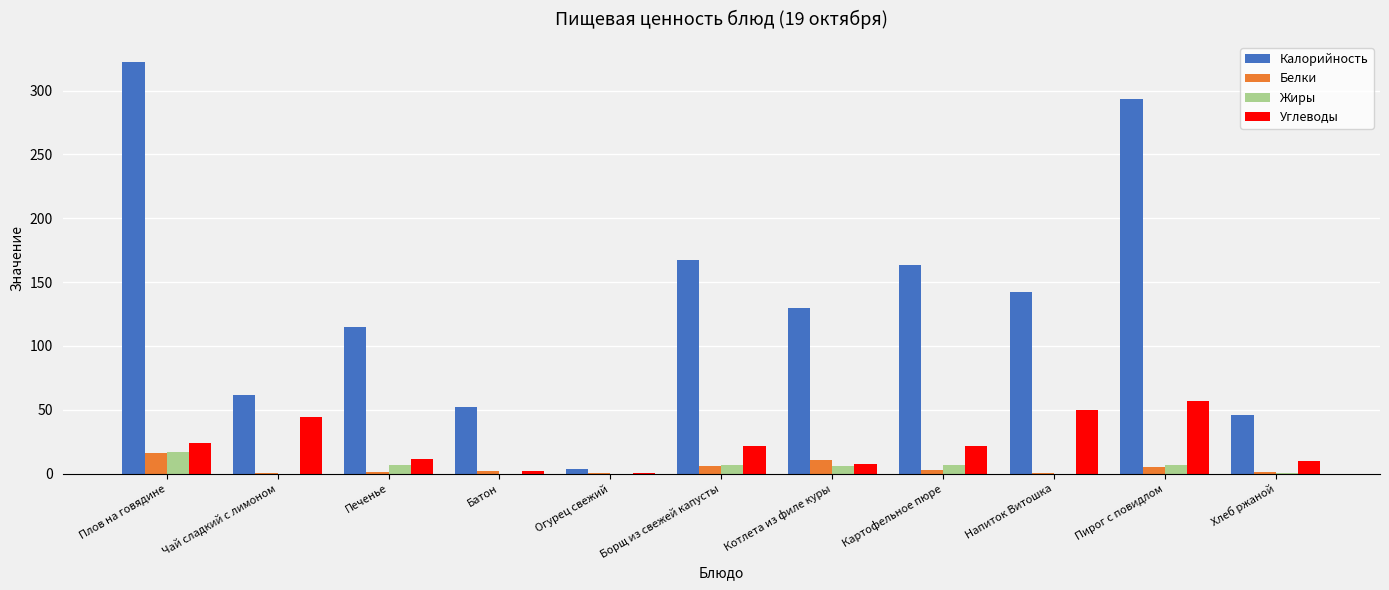

The value of Жиры at Печенье is 7.0. True or false?

True